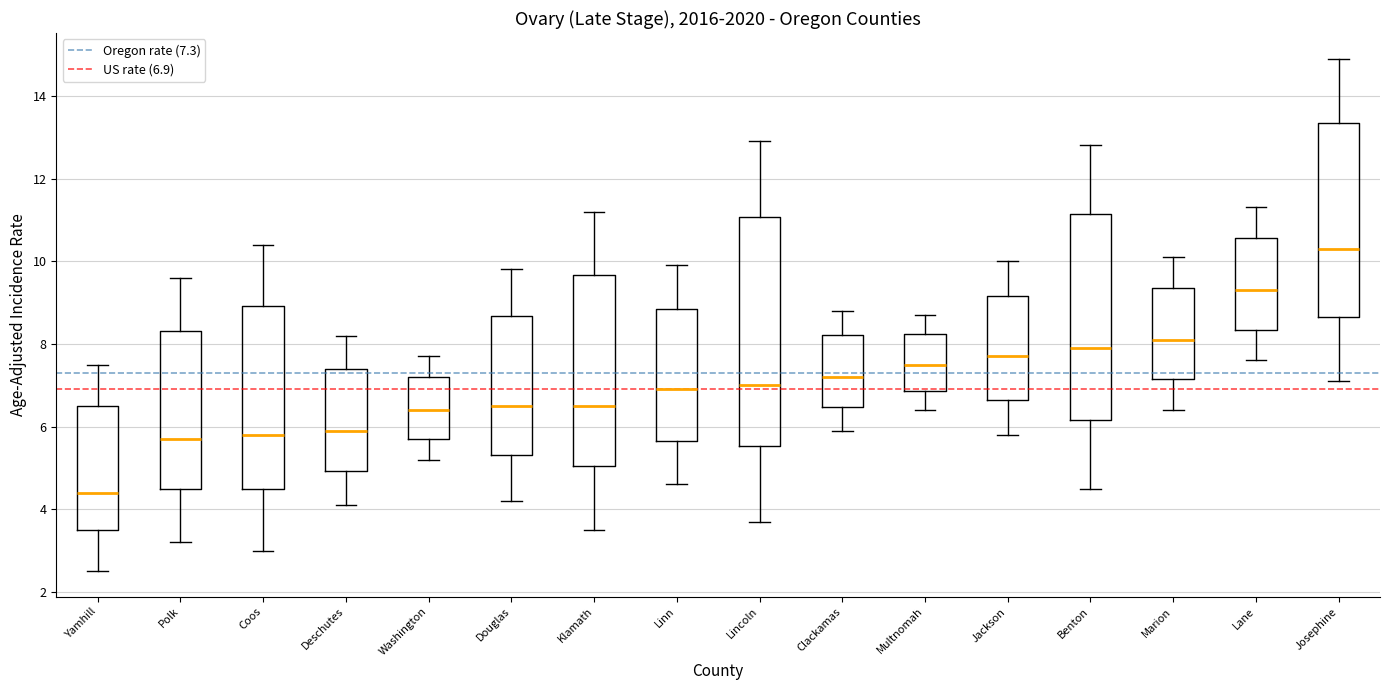

Reading left to right, read every box against the y-axis: the position of its median line, the range the box covers, and the ends of its whiskers. The values are not printed on the chart, so give them approximately, as read against the axis.

Yamhill: median 4.4, box 3.6 to 6.6, whiskers 2.6 to 7.6
Polk: median 5.8, box 4.4 to 8.4, whiskers 3.2 to 9.6
Coos: median 5.8, box 4.4 to 9.0, whiskers 3.0 to 10.4
Deschutes: median 6.0, box 5.0 to 7.4, whiskers 4.2 to 8.2
Washington: median 6.4, box 5.8 to 7.2, whiskers 5.2 to 7.8
Douglas: median 6.6, box 5.4 to 8.6, whiskers 4.2 to 9.8
Klamath: median 6.6, box 5.0 to 9.6, whiskers 3.6 to 11.2
Linn: median 7.0, box 5.6 to 8.8, whiskers 4.6 to 10.0
Lincoln: median 7.0, box 5.6 to 11.0, whiskers 3.8 to 13.0
Clackamas: median 7.2, box 6.4 to 8.2, whiskers 6.0 to 8.8
Multnomah: median 7.6, box 6.8 to 8.2, whiskers 6.4 to 8.8
Jackson: median 7.8, box 6.6 to 9.2, whiskers 5.8 to 10.0
Benton: median 8.0, box 6.2 to 11.2, whiskers 4.6 to 12.8
Marion: median 8.2, box 7.2 to 9.4, whiskers 6.4 to 10.2
Lane: median 9.4, box 8.4 to 10.6, whiskers 7.6 to 11.4
Josephine: median 10.4, box 8.6 to 13.4, whiskers 7.2 to 15.0